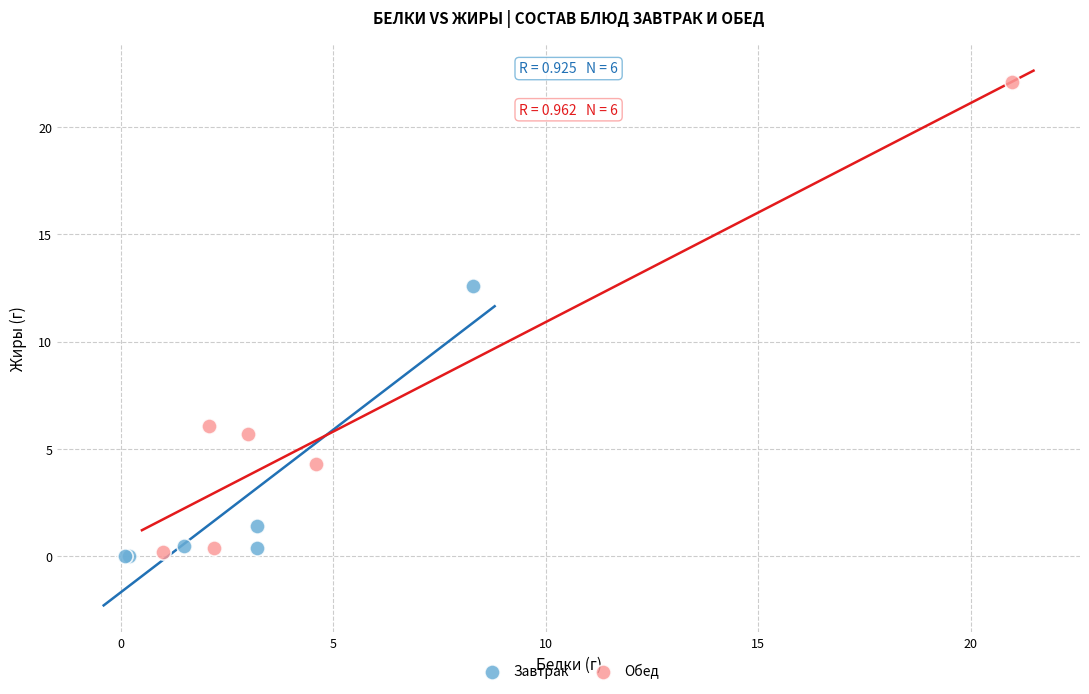

Which series reaches the maximum Y coordinate?

Обед